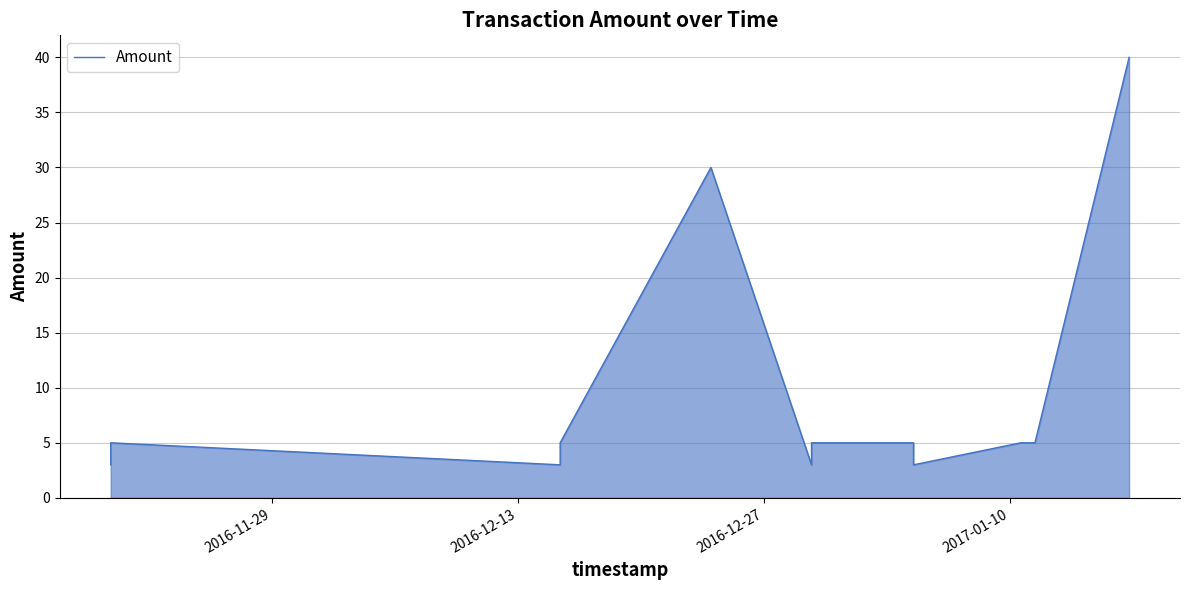

What is the maximum value shown in the chart?

40